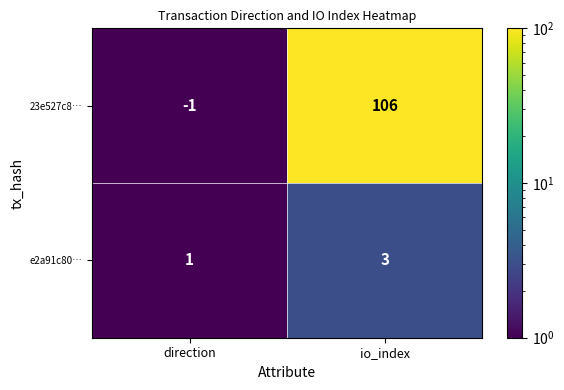

At how many categories does at least one series exceed 87?

1